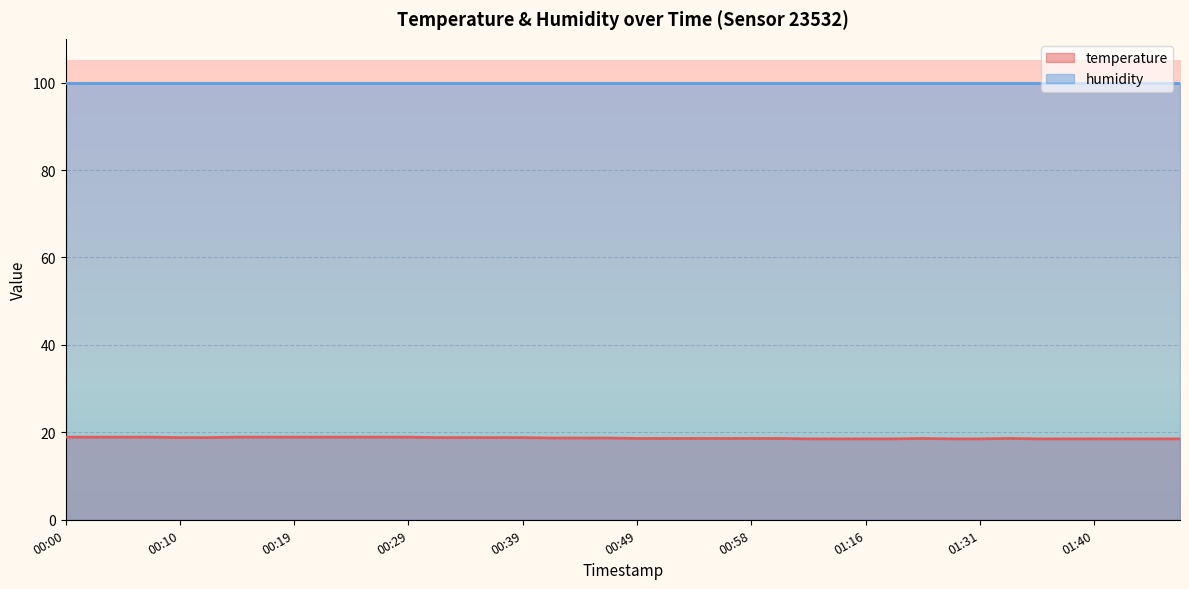

What is the label of the 4th point from the left?

00:07